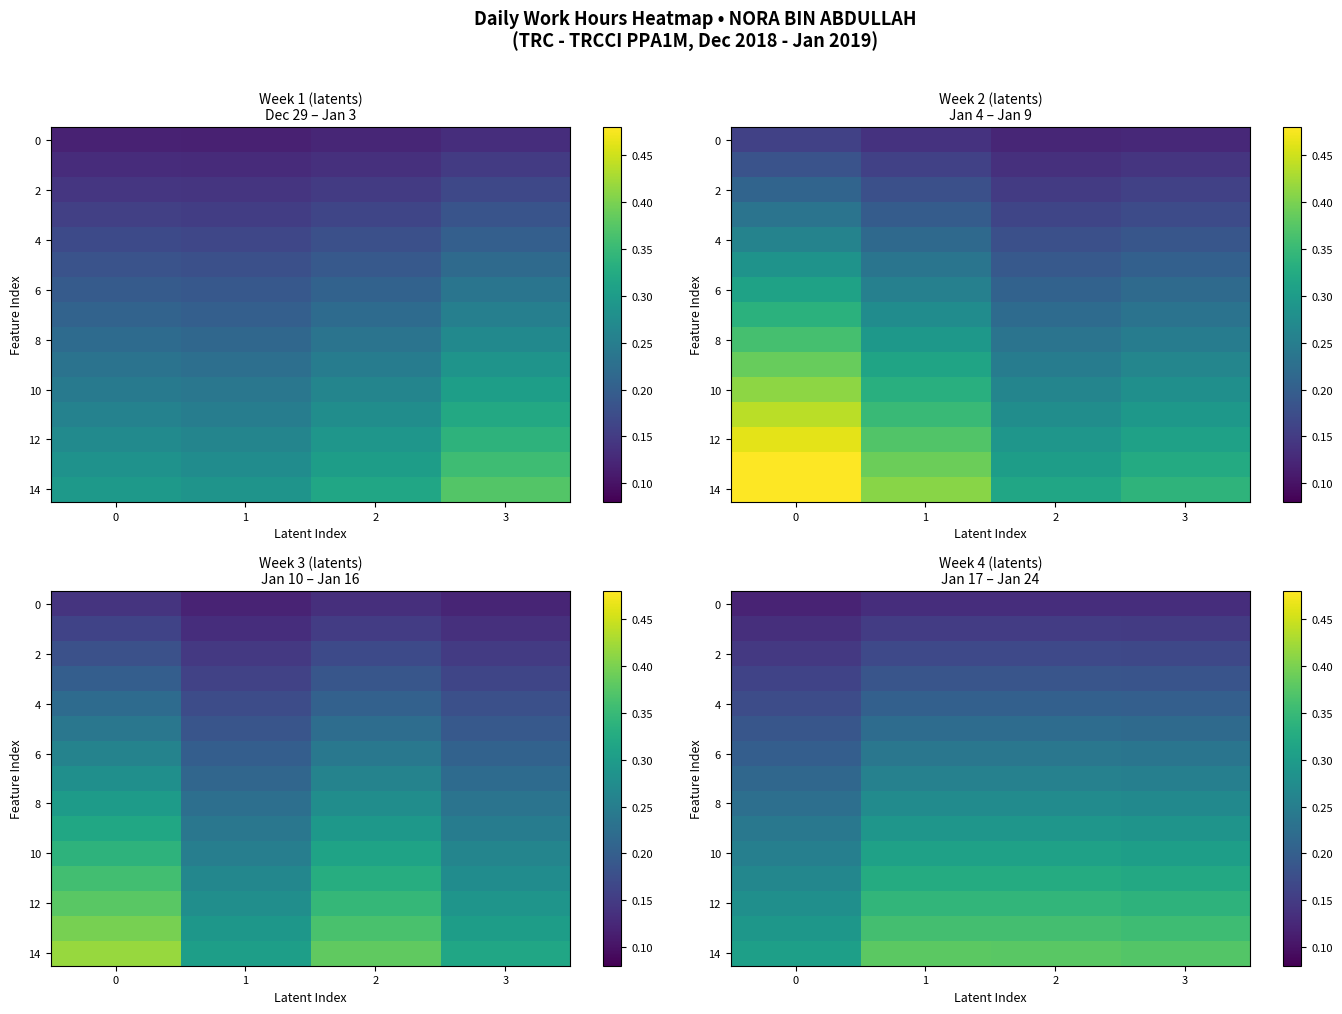

What is the difference between the highest and lowest values at 2?

0.2